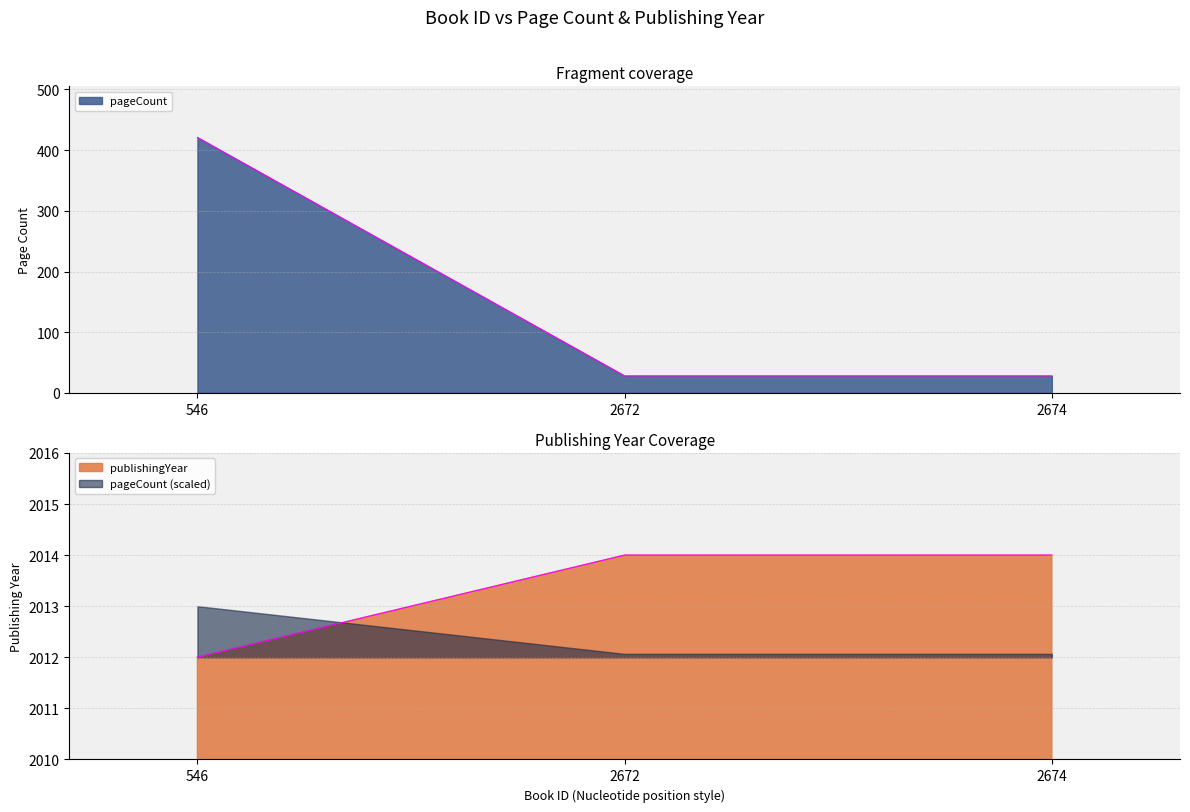

Reading left to right, extract all data points from this chart.

pageCount: 546=421	2672=28	2674=28
publishingYear: 546=2012	2672=2014	2674=2014